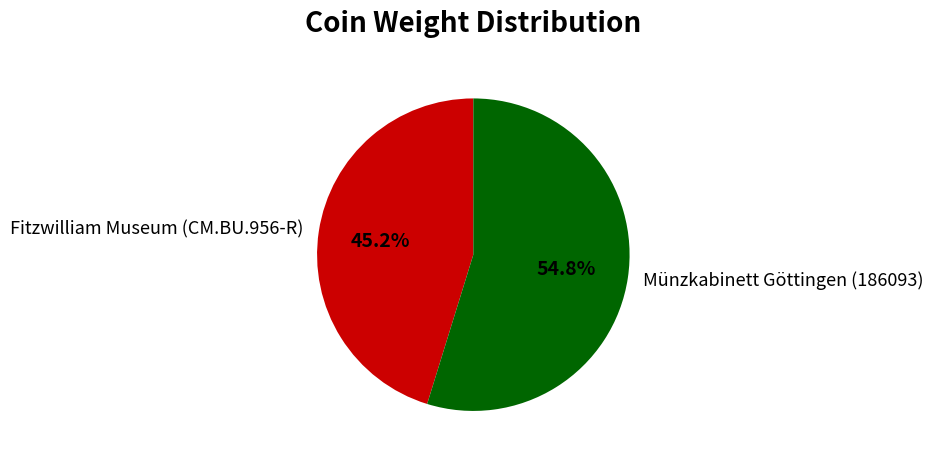

Is it true that Fitzwilliam Museum (CM.BU.956-R) is 56% of the pie?

False